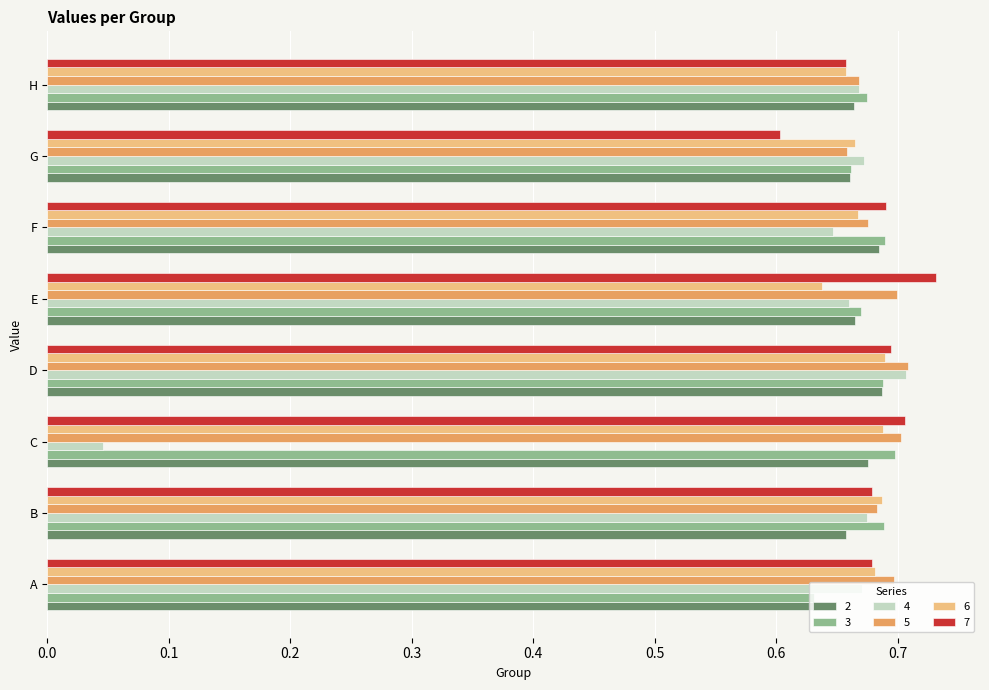

At which label is 7 closest to 0?

G